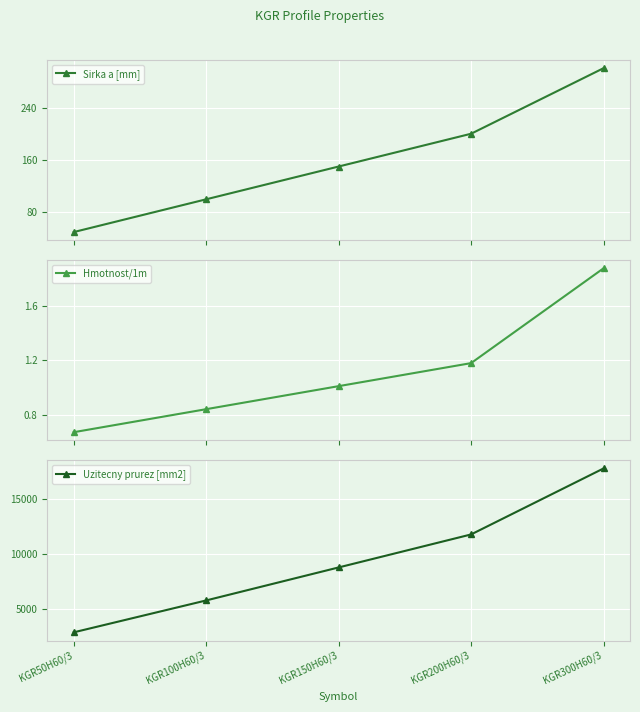

How many data points in Sirka a [mm] are less than 150?

2